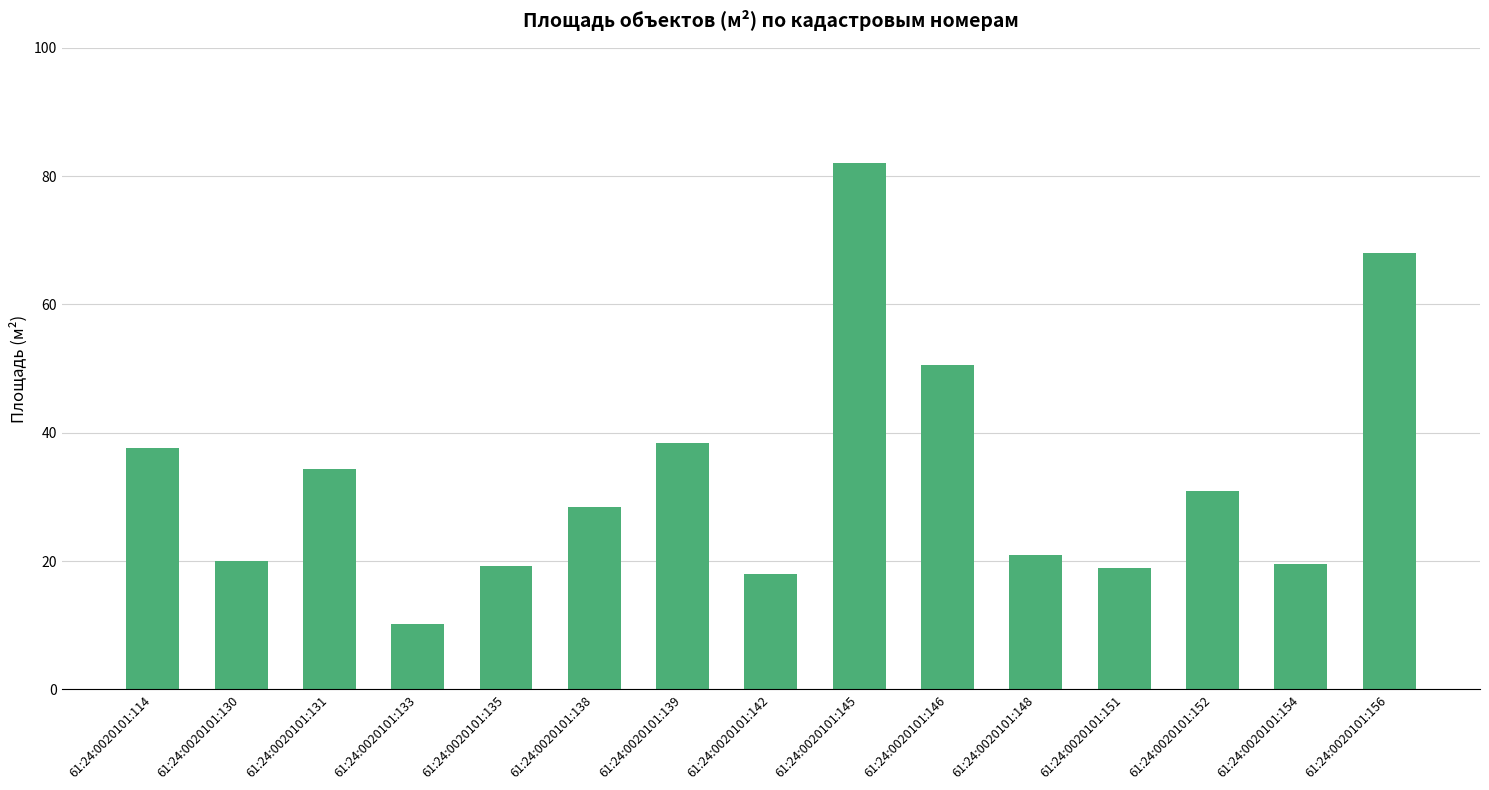

What is the sum of all values?

497.6